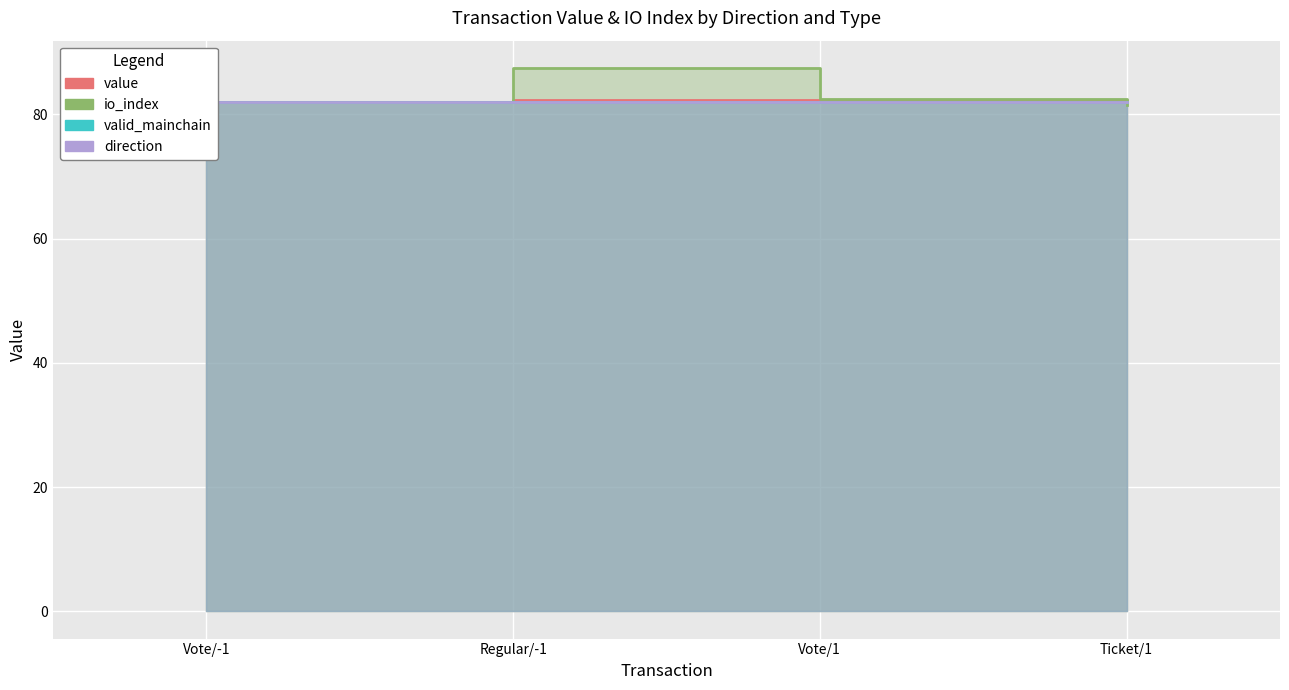

Is it true that value equals 82.0 at Ticket/1?

True